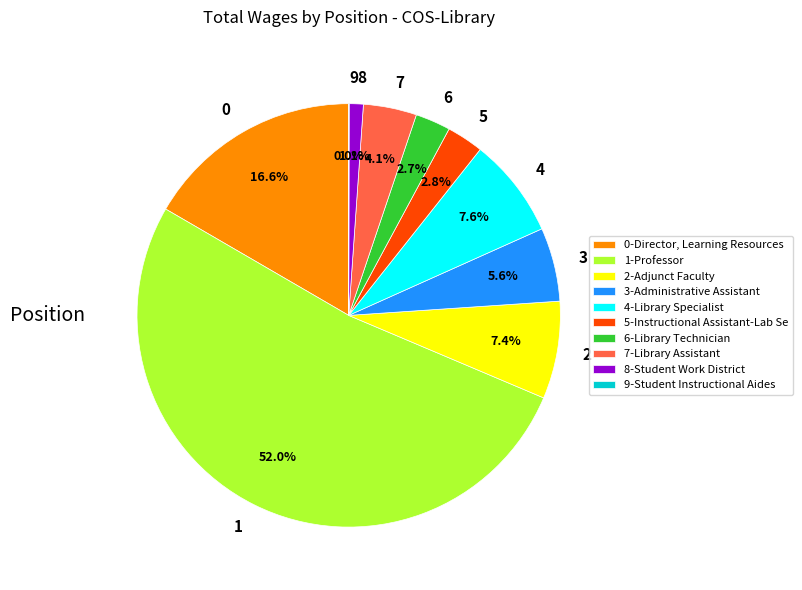

Do 4 and 7 together represent more than half of the pie?

No